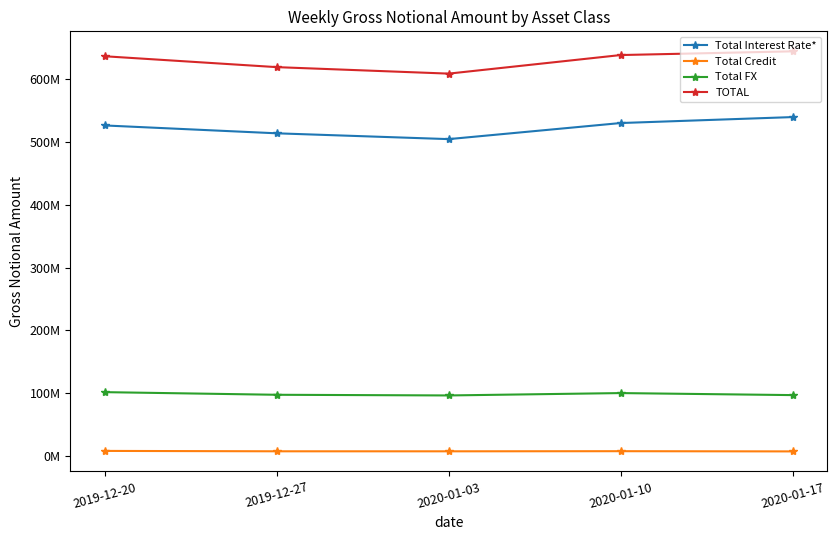

Is the value of Total FX at 2020-01-10 greater than the value of TOTAL at 2020-01-03?

No